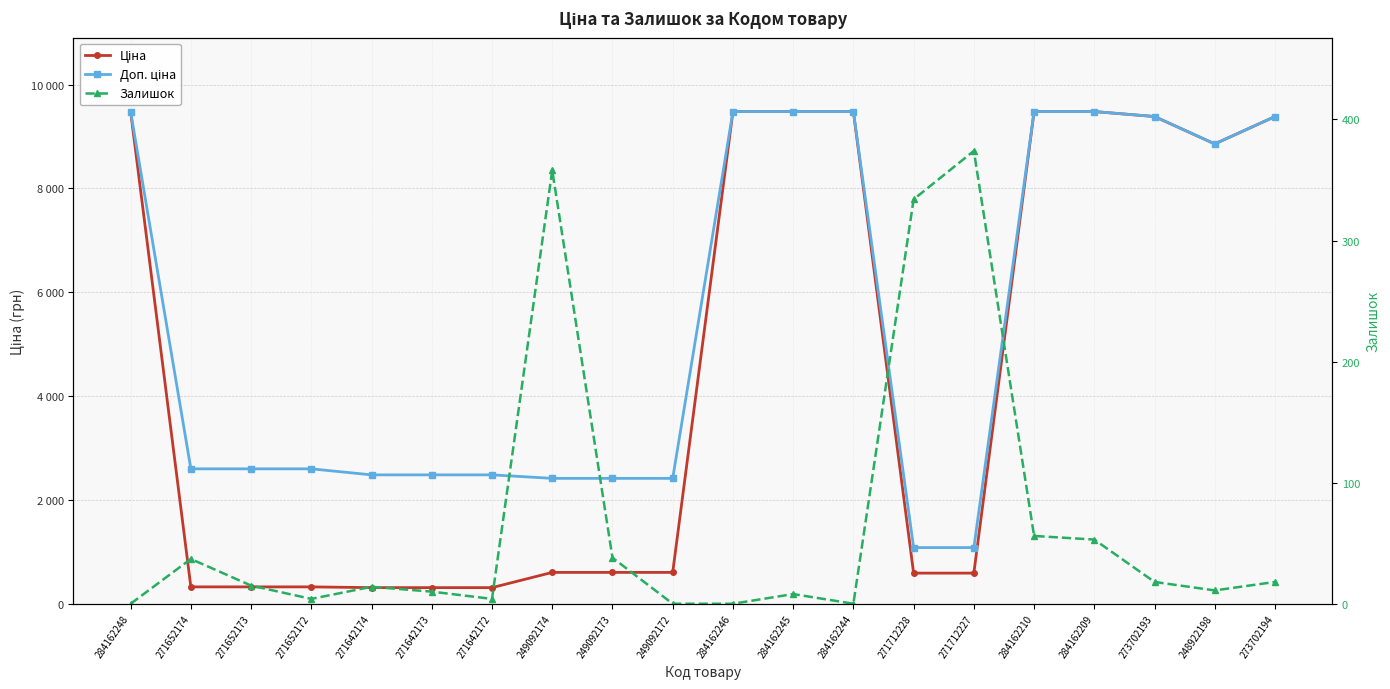

Which category has the highest value across all series?

284162248